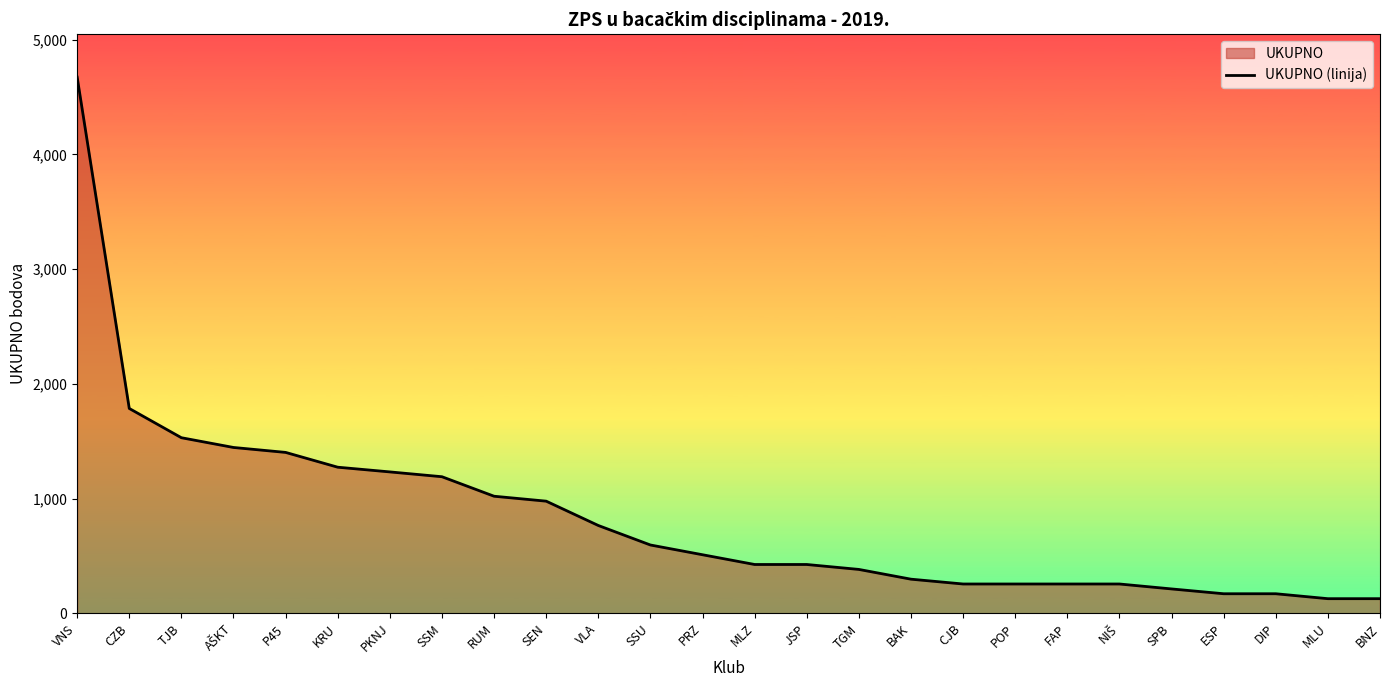

What position from the right is AŠKT?

23